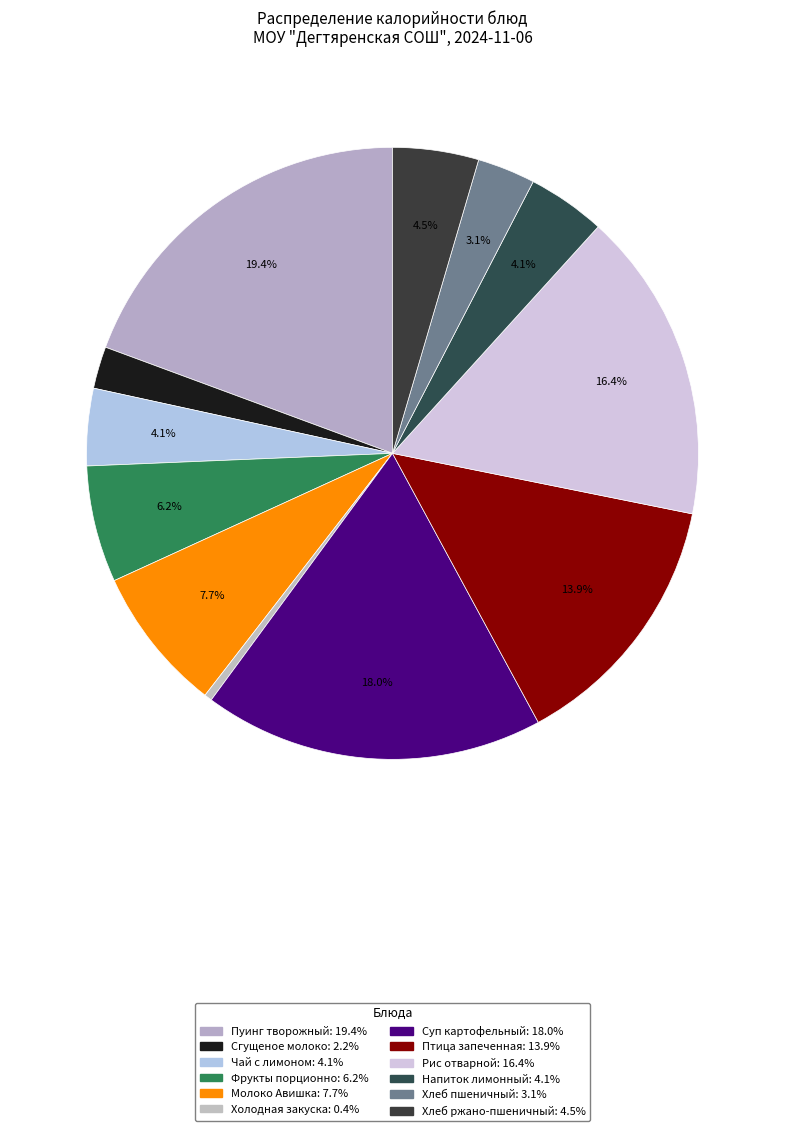

How much of the chart is everything except Птица запеченная?

86.1%